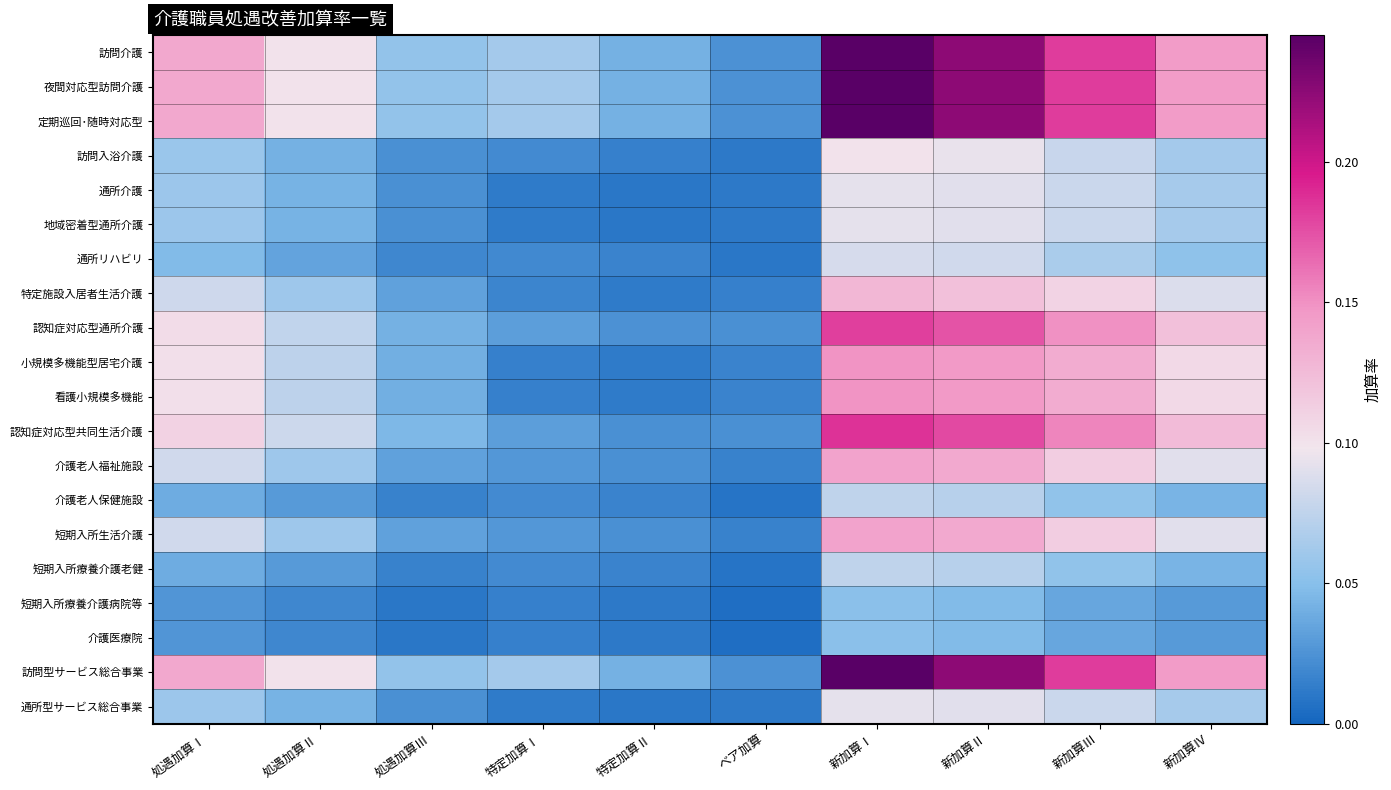

At how many categories does at least one series exceed 0?

10